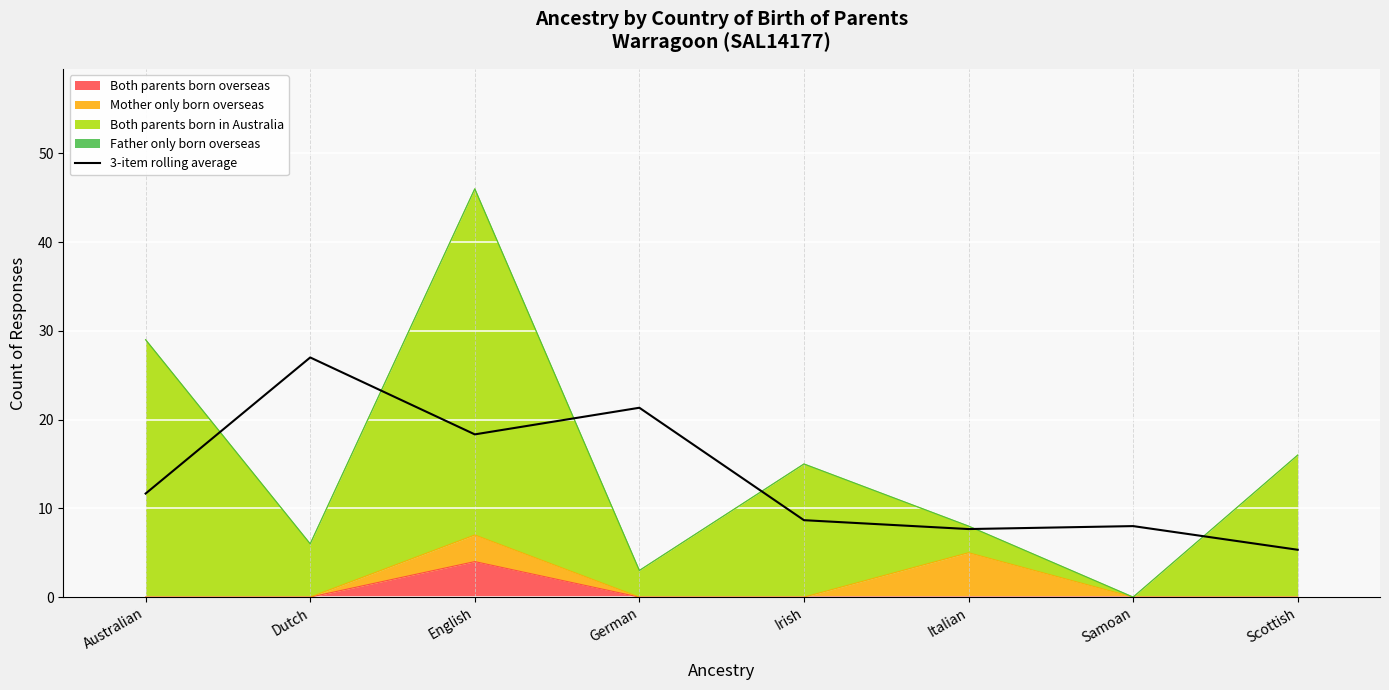

What is the value of the 7th point from the left?

8.0